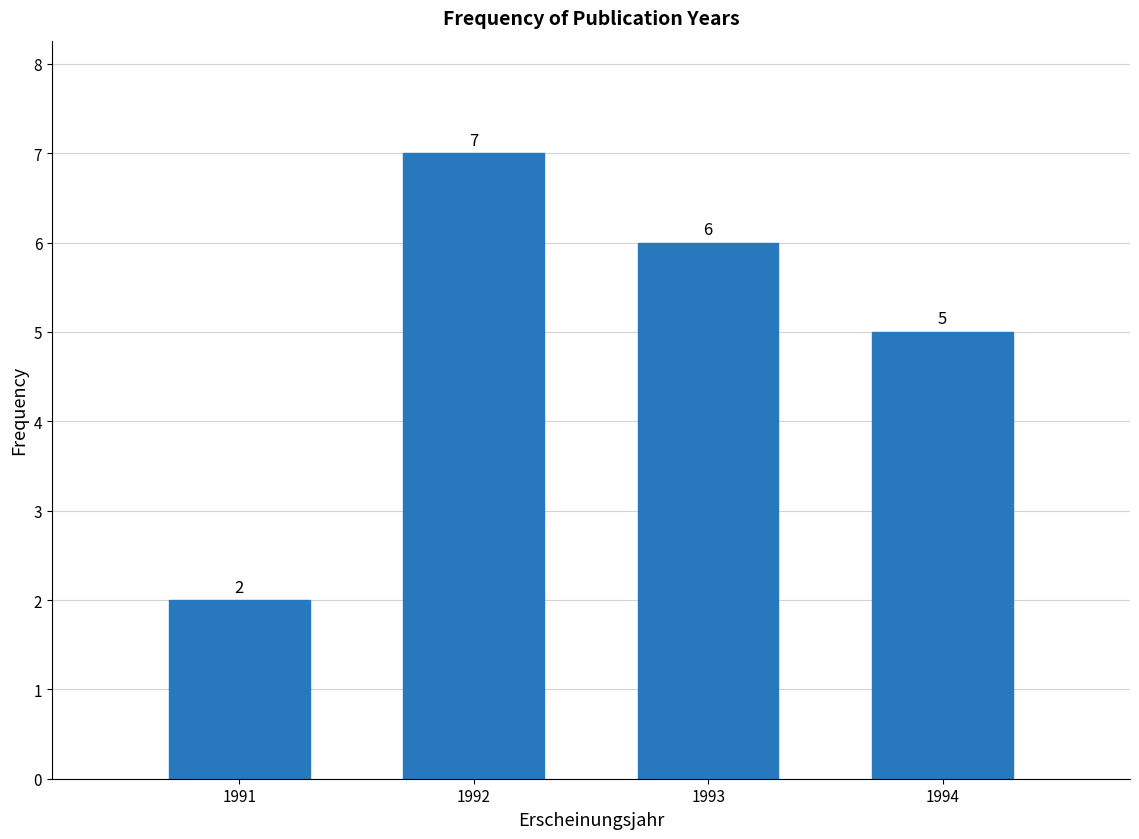

Reading right to left, list all the values displayed in this chart.

5	6	7	2